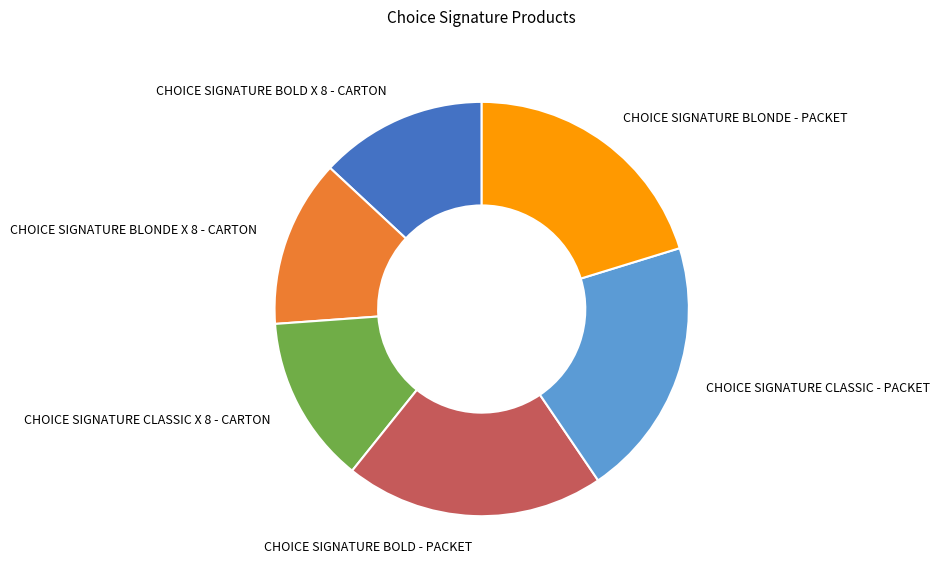

How many segments does this pie chart have?

6